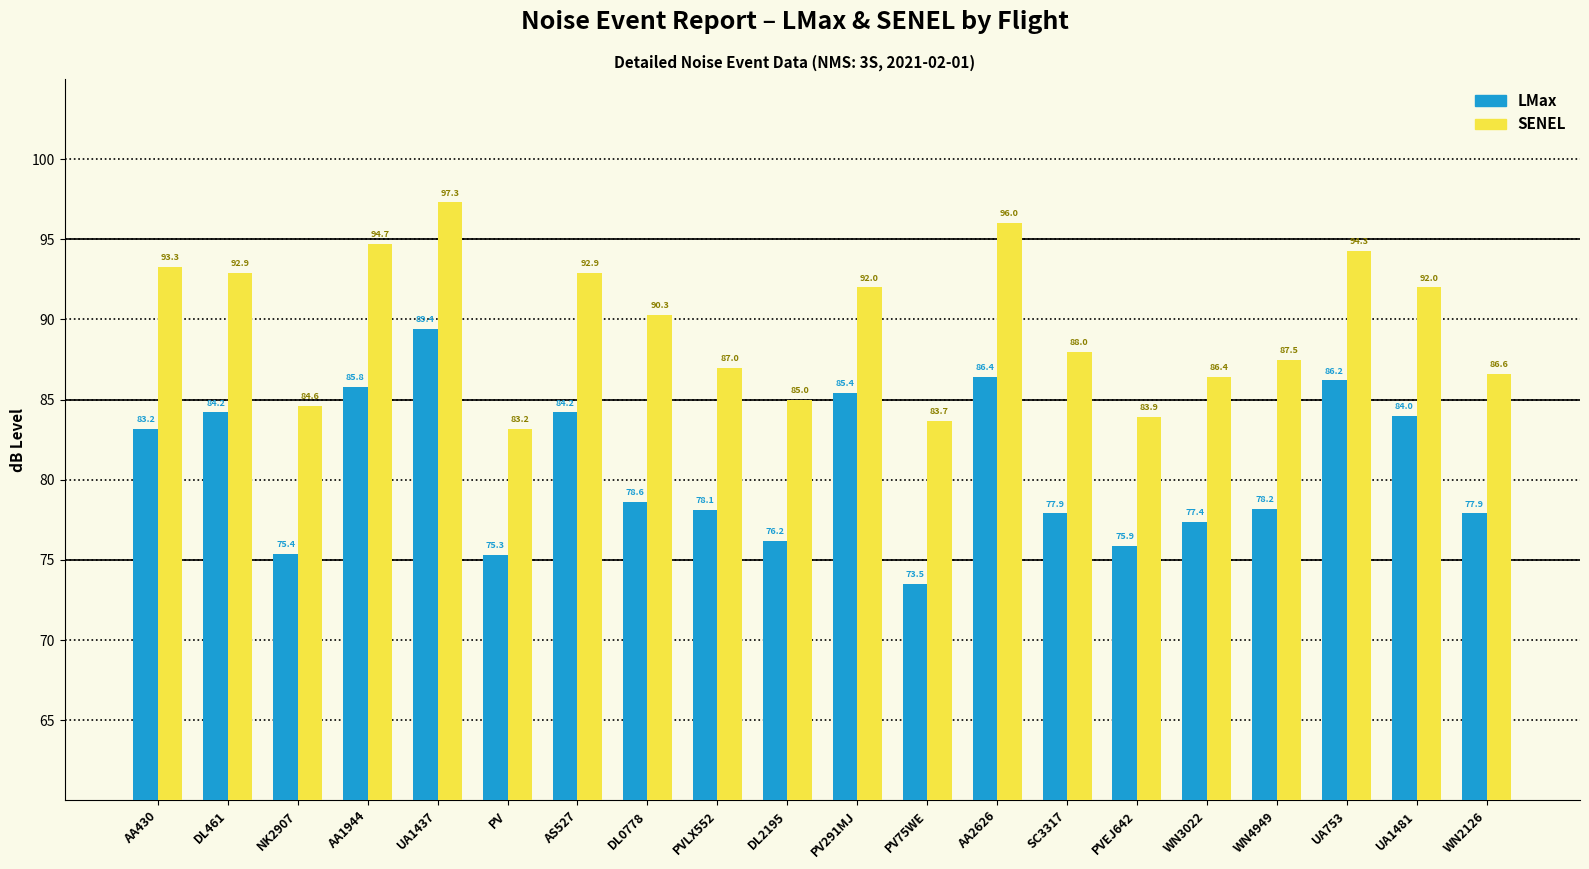

Reading left to right, extract all data points from this chart.

LMax: 83.2	84.2	75.4	85.8	89.4	75.3	84.2	78.6	78.1	76.2	85.4	73.5	86.4	77.9	75.9	77.4	78.2	86.2	84.0	77.9
SENEL: 93.3	92.9	84.6	94.7	97.3	83.2	92.9	90.3	87.0	85.0	92.0	83.7	96.0	88.0	83.9	86.4	87.5	94.3	92.0	86.6